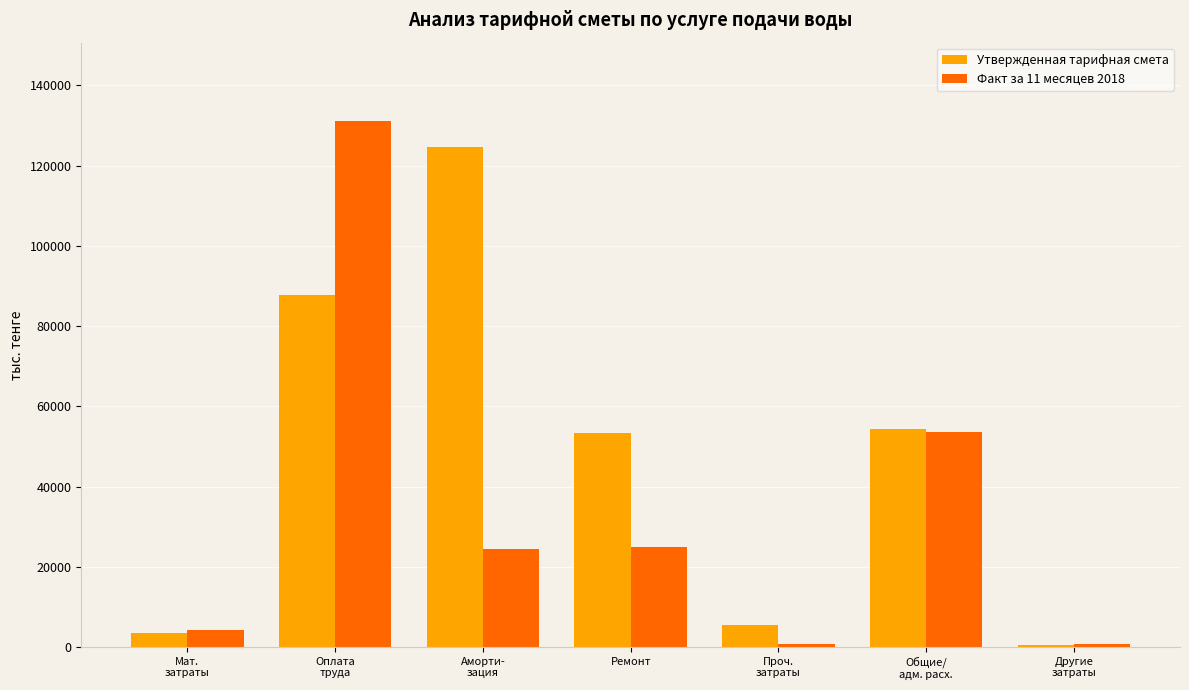

Is it true that Факт за 11 месяцев 2018 equals 53482.9 at Общие/
адм. расх.?

True